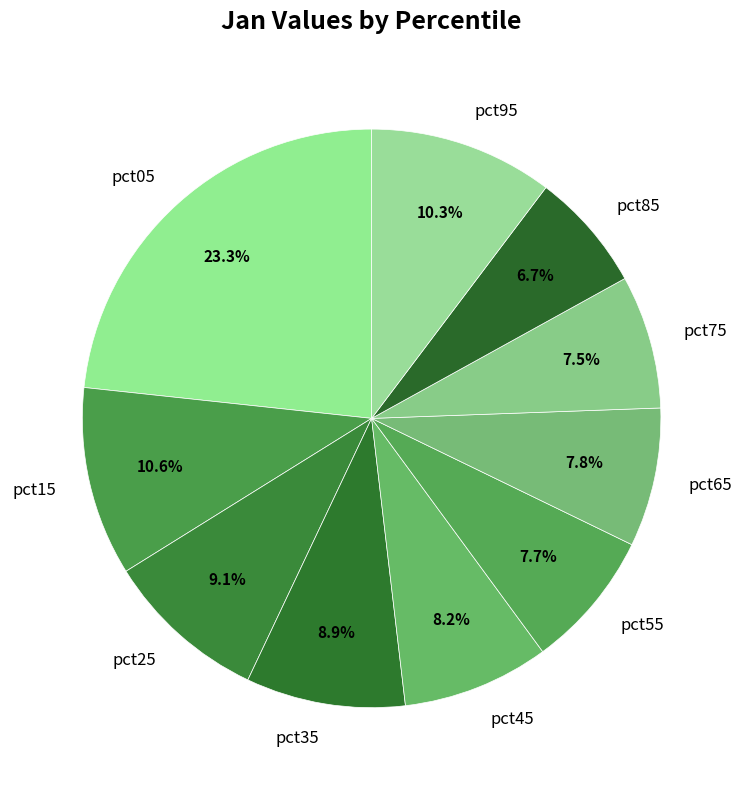

To the nearest percent, what is the difference between the largest and smallest slice percentages?

17%